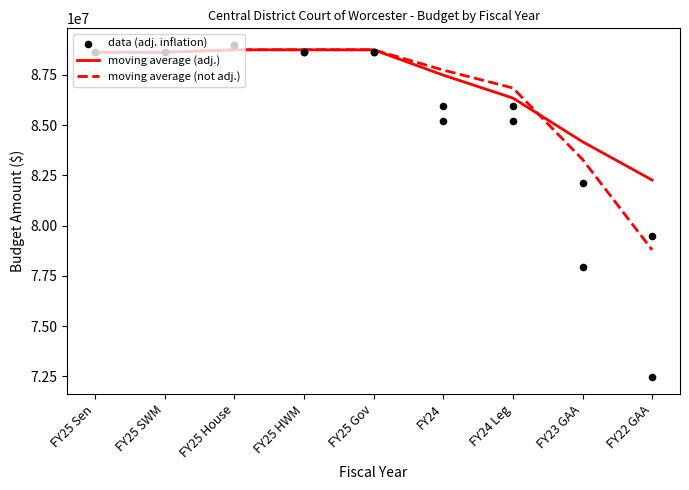

At how many categories does at least one series exceed 86500808?

7